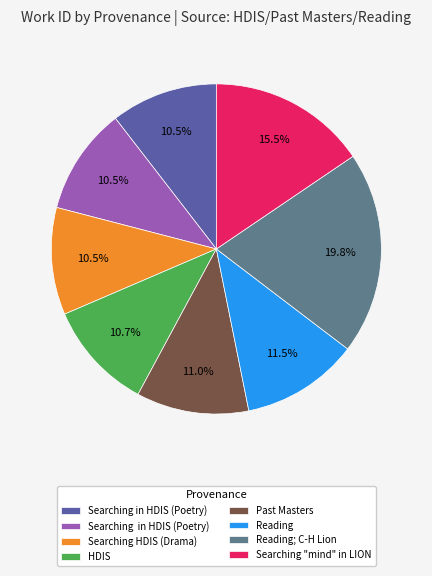

Is there any slice that represents more than half of the pie?

No